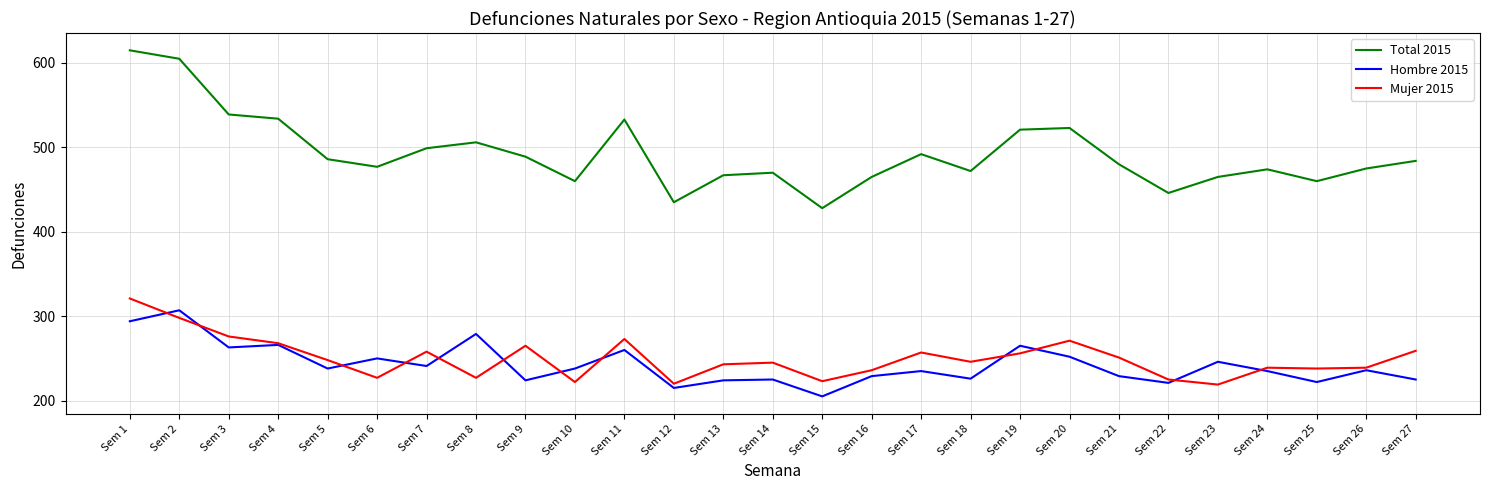

The Total 2015 series shows 643 at Sem 12. True or false?

False